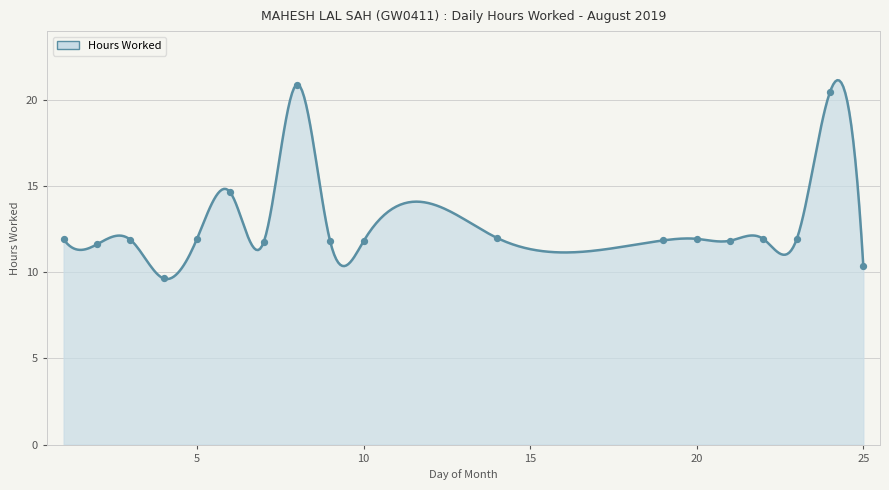

What is the change in value from 3 to 6?

+2.8